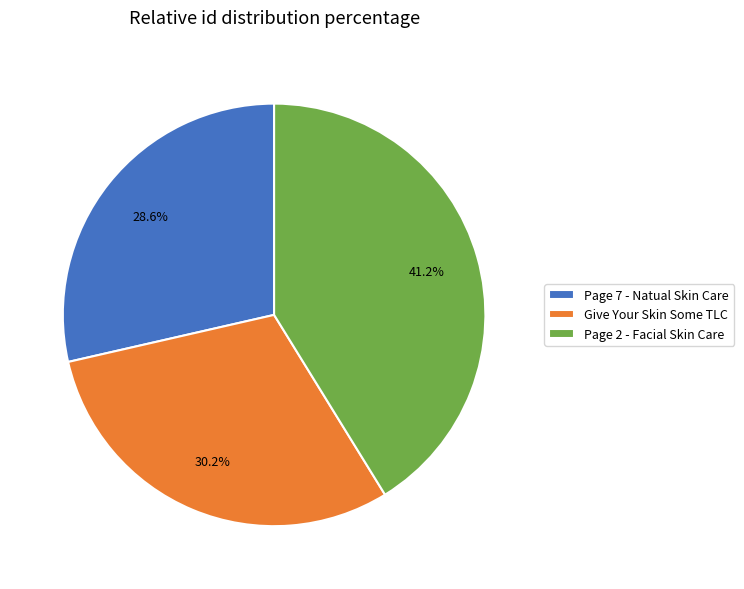

Rank the categories by value from highest to lowest.

Page 2 - Facial Skin Care, Give Your Skin Some TLC, Page 7 - Natual Skin Care